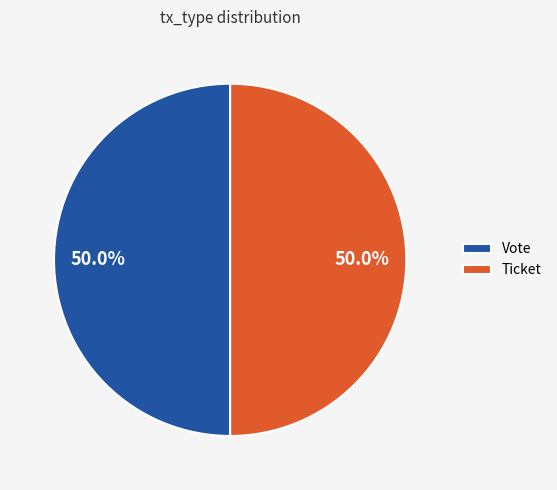

What is the ratio of the value at Vote to the value at Ticket?

1.0